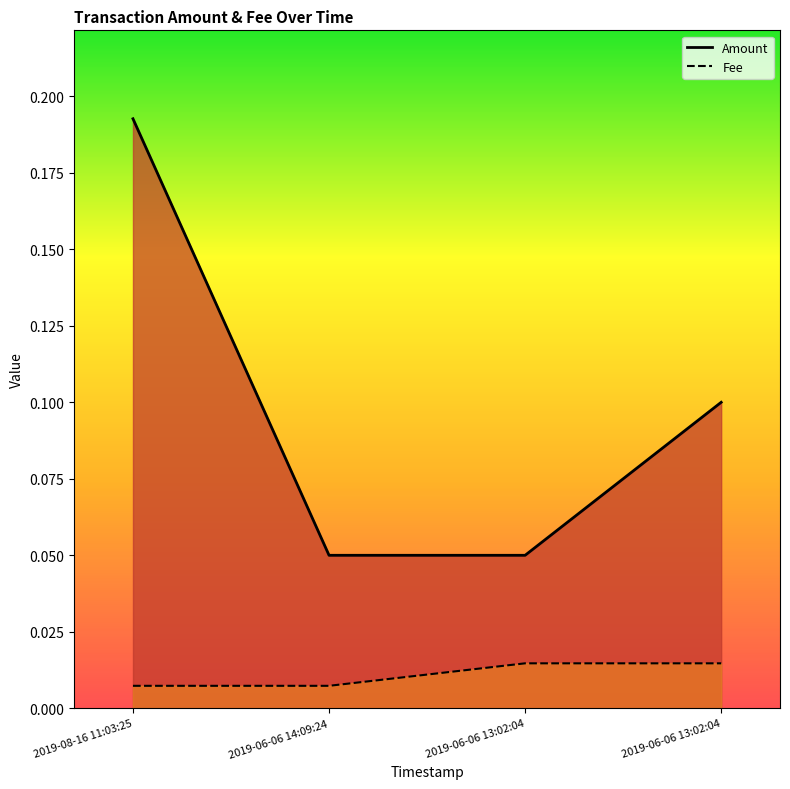

True or false: Fee has more than 1 points higher than both neighbors.

False